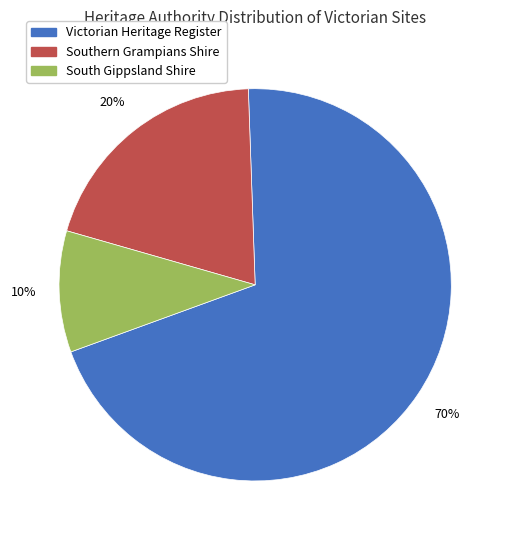

Does any single category account for the majority?

Yes